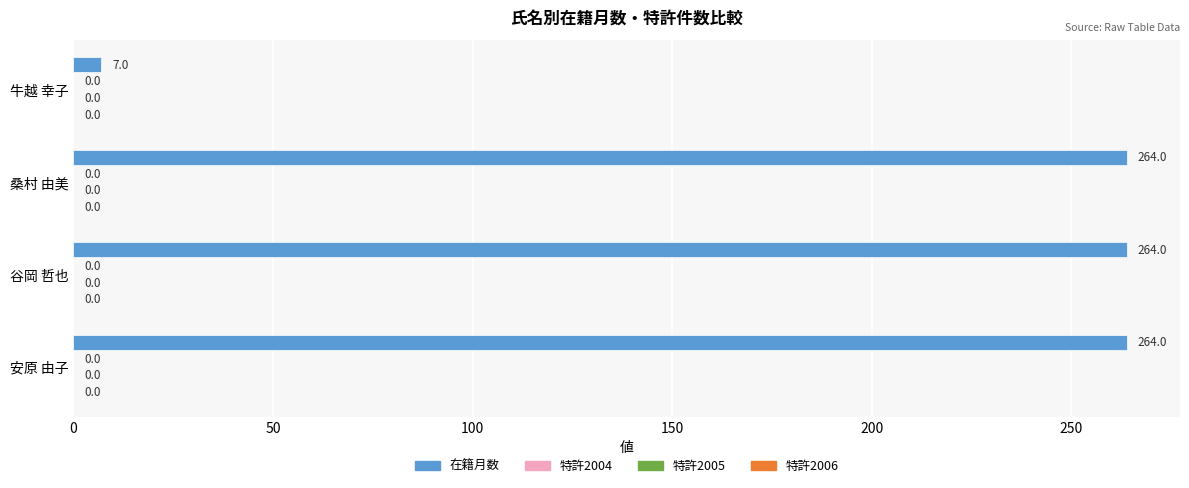

How many bars are there in total?

4